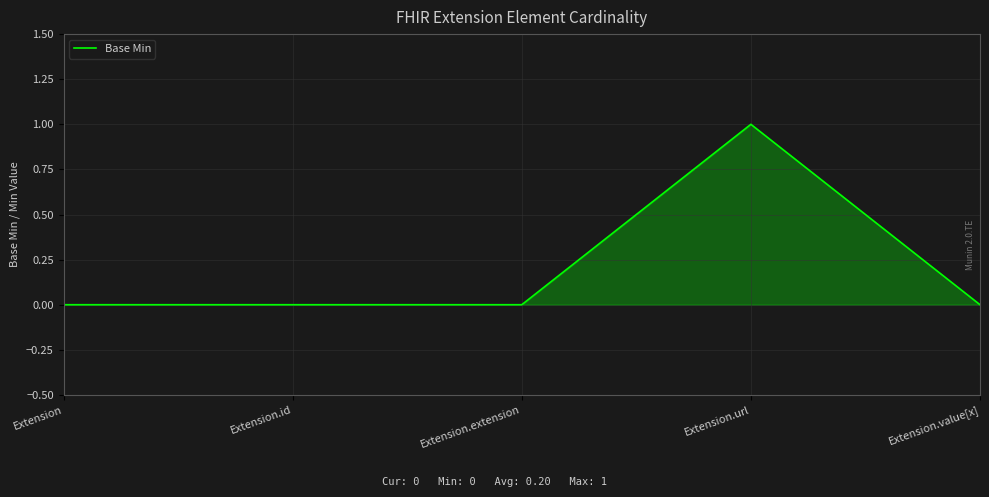

What position from the left is Extension.value[x]?

5